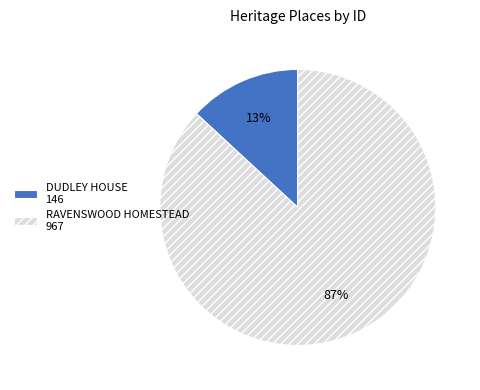

Is there a majority slice in this chart?

Yes